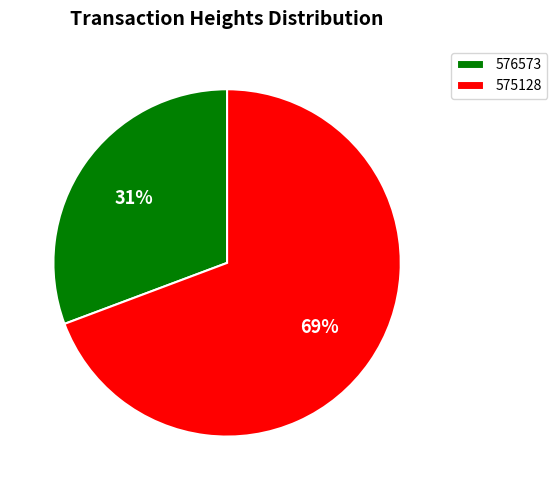

Approximately how many times larger is the value at 576573 compared to 575128?

0.4